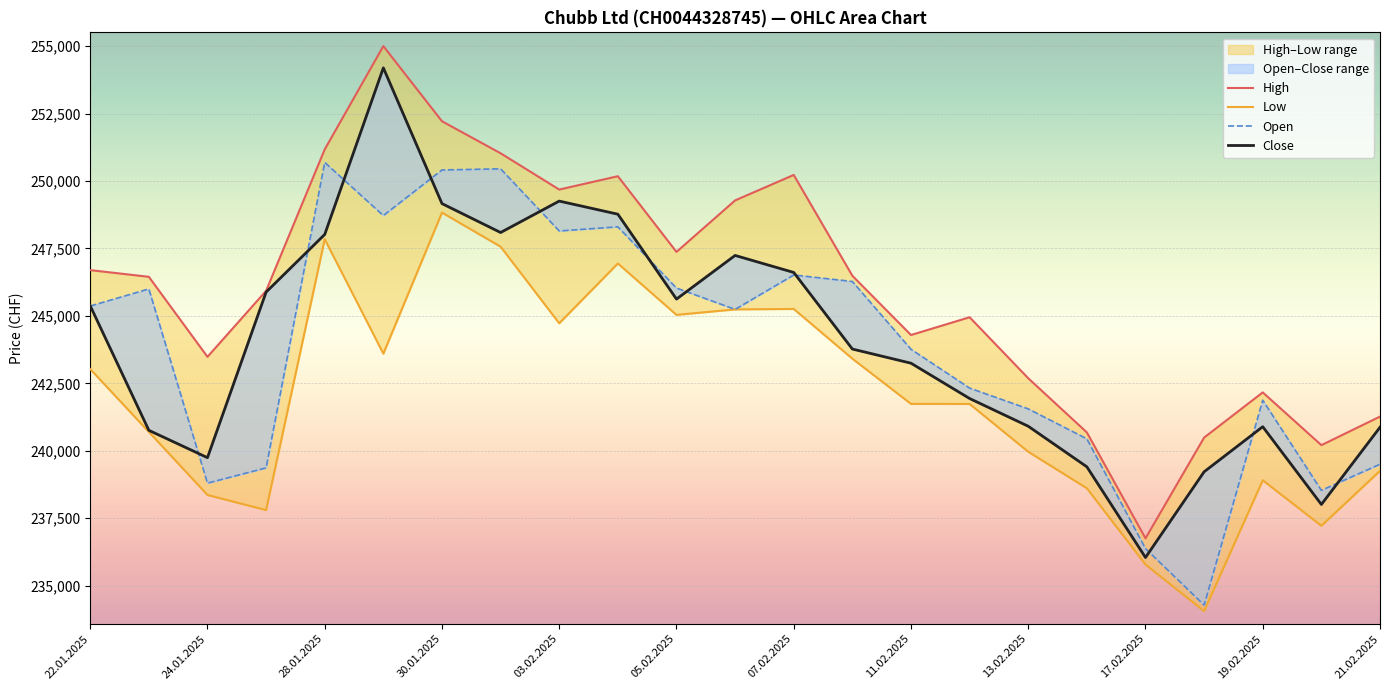

How many distinct data groups are displayed?

4